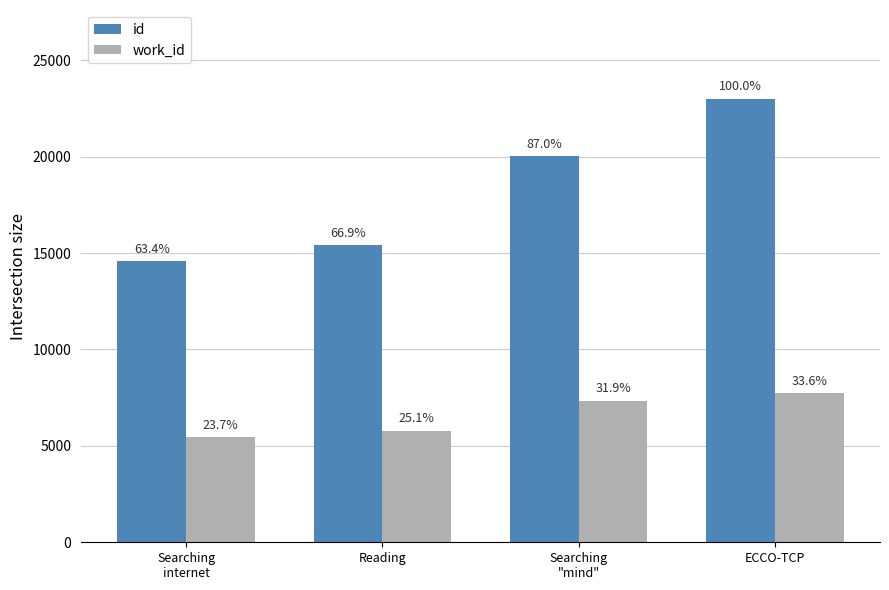

What is the difference between the maximum and second lowest values in the work_id series?

1959